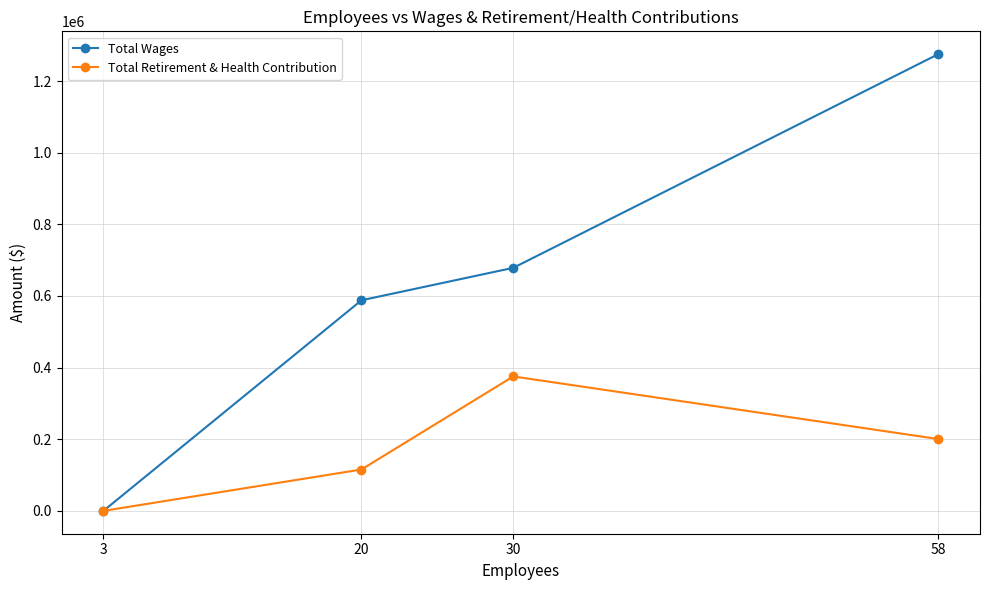

True or false: Total Wages and Total Retirement & Health Contribution cross at least once.

False